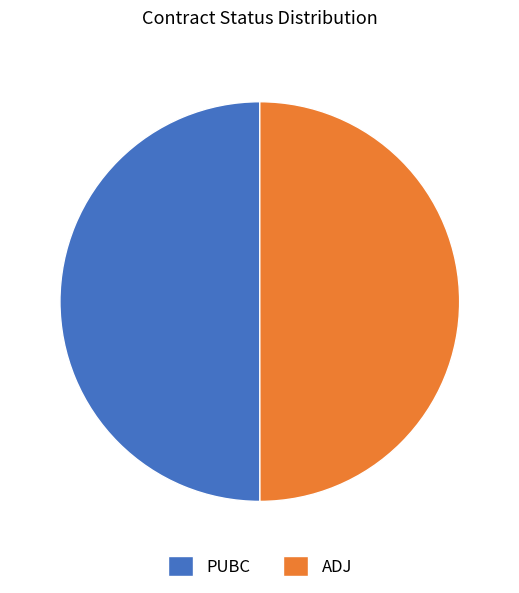

True or false: PUBC accounts for 50% of the total.

True